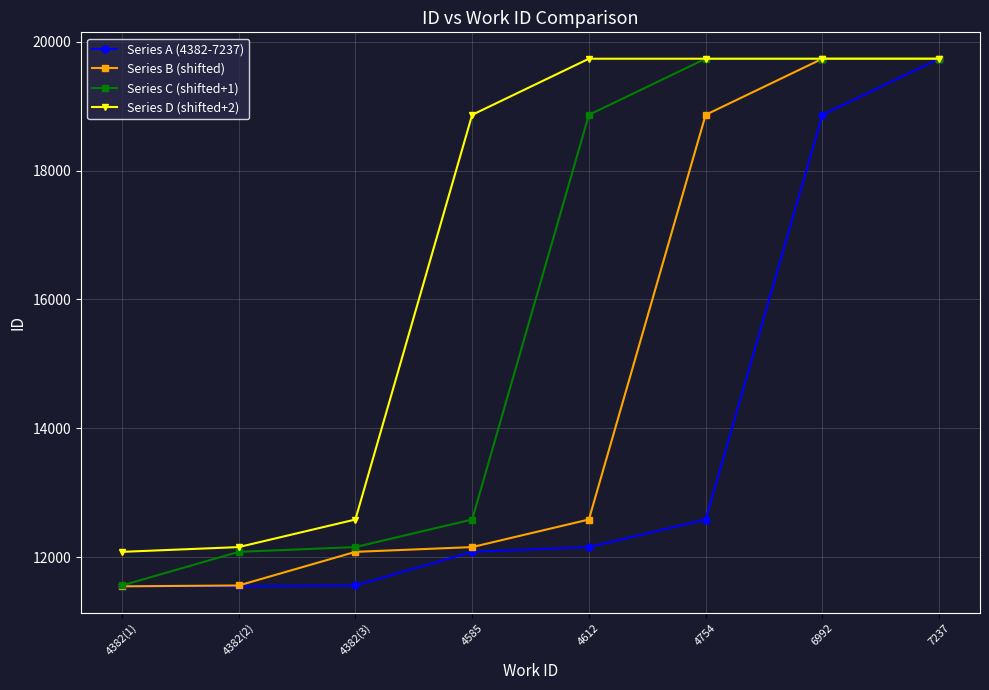

List the series in order of their overall mean, highest first.

Series D (shifted+2), Series C (shifted+1), Series B (shifted), Series A (4382-7237)